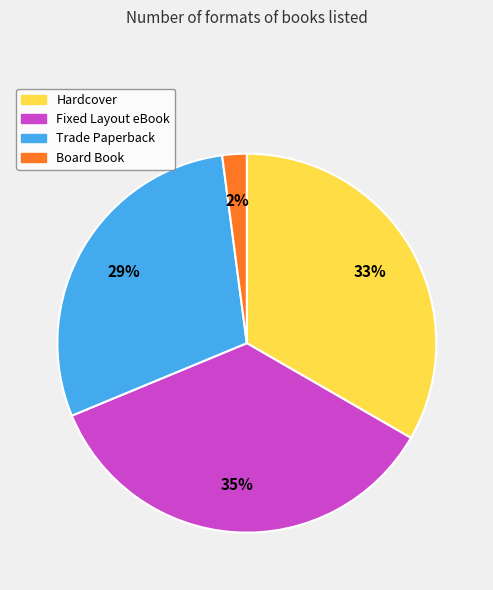

Combined, do Fixed Layout eBook and Trade Paperback account for over 50%?

Yes